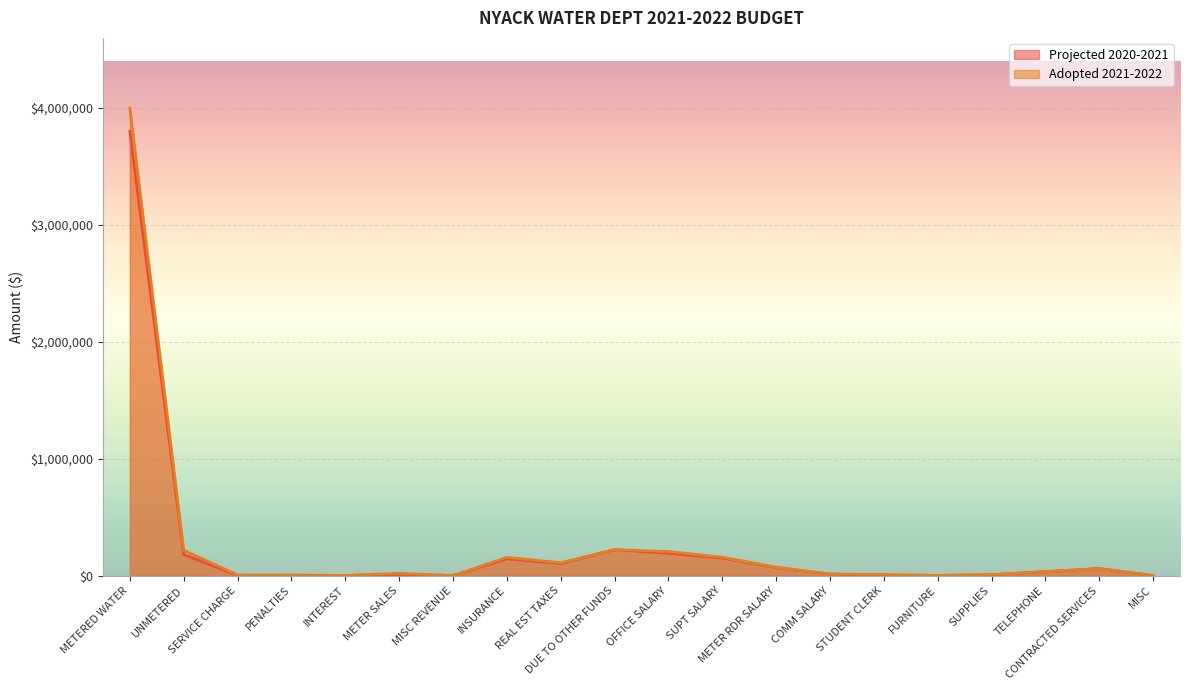

The value of Adopted 2021-2022 at TELEPHONE is 16724. True or false?

False